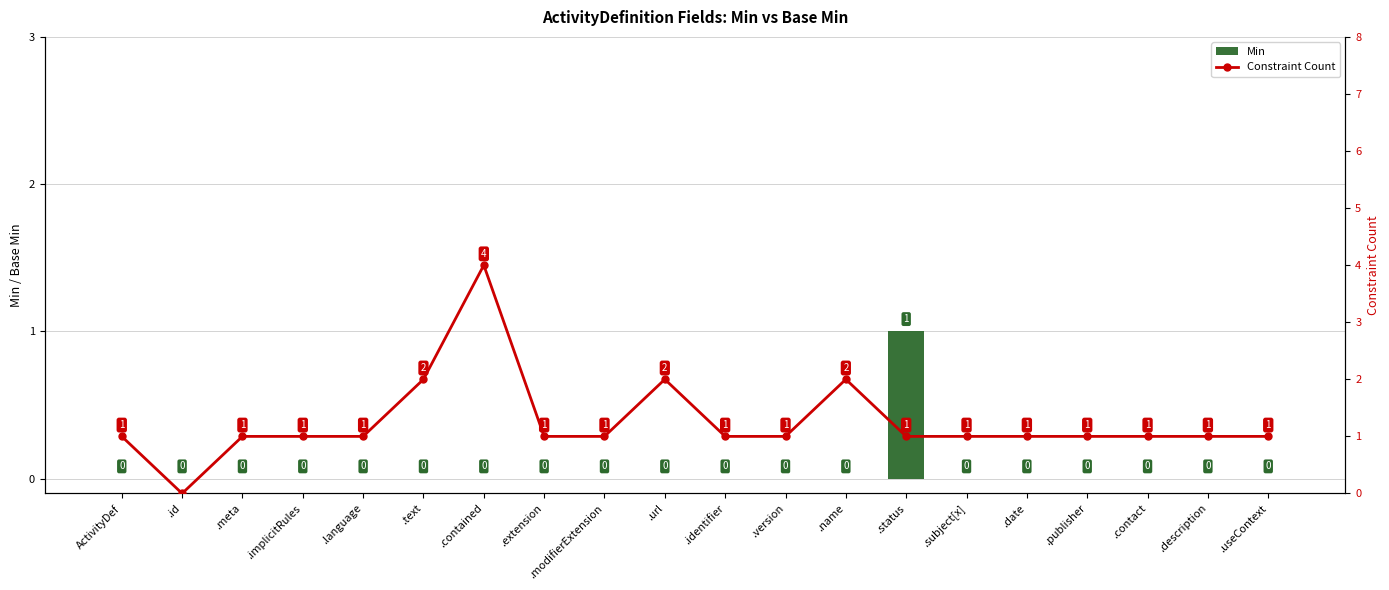

Rank the series at .text from highest to lowest value.

Constraint Count, Min